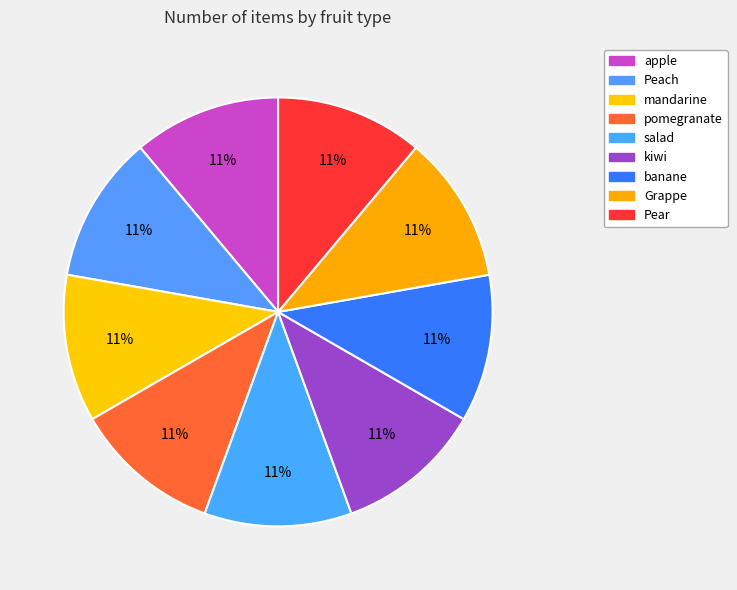

Which category has the smallest portion of the pie?

apple